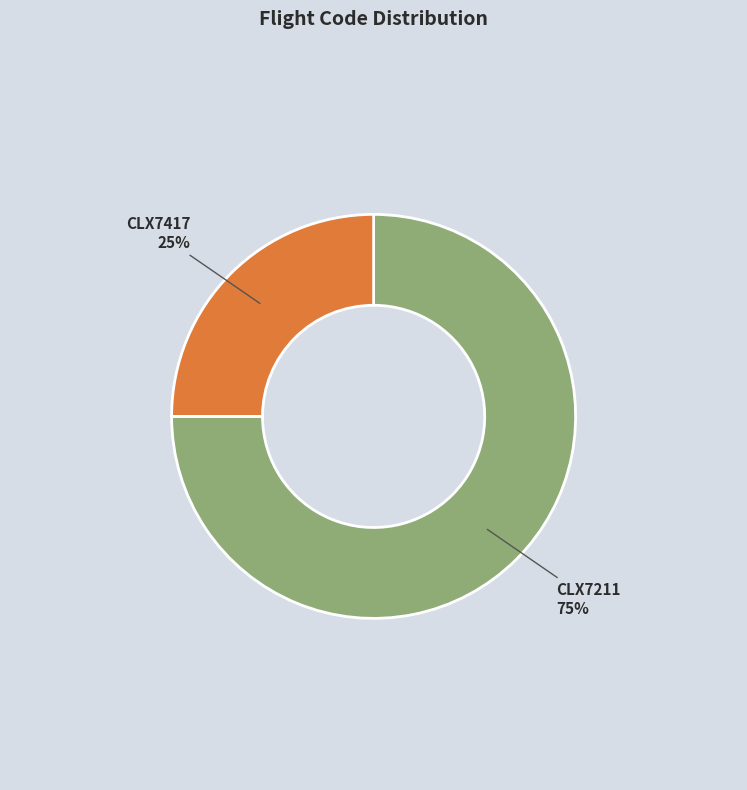

Count the number of slices in the pie.

2